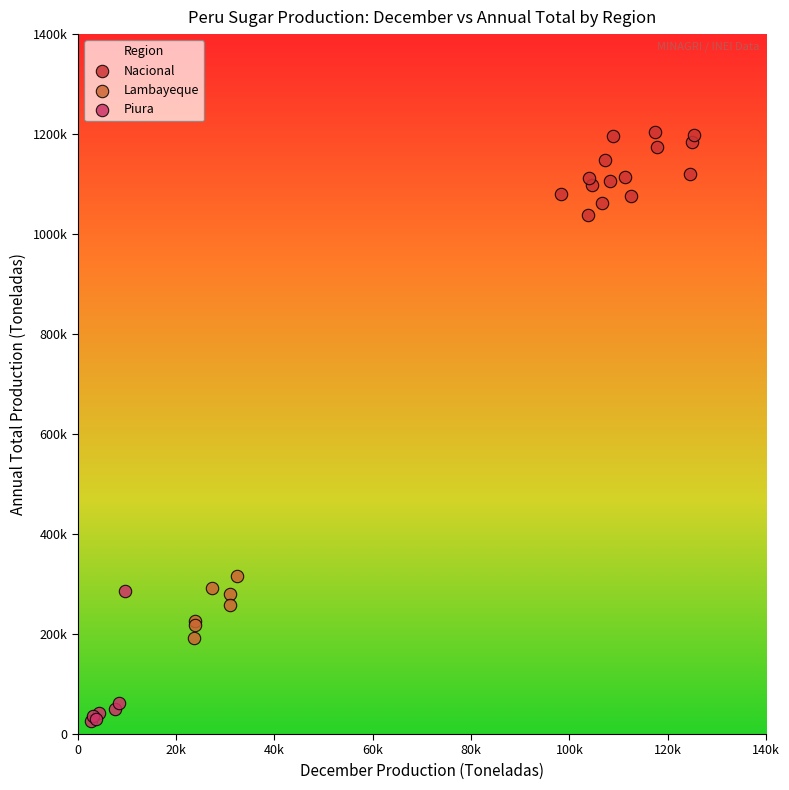

Which series has the largest Y range (max minus min)?

Piura